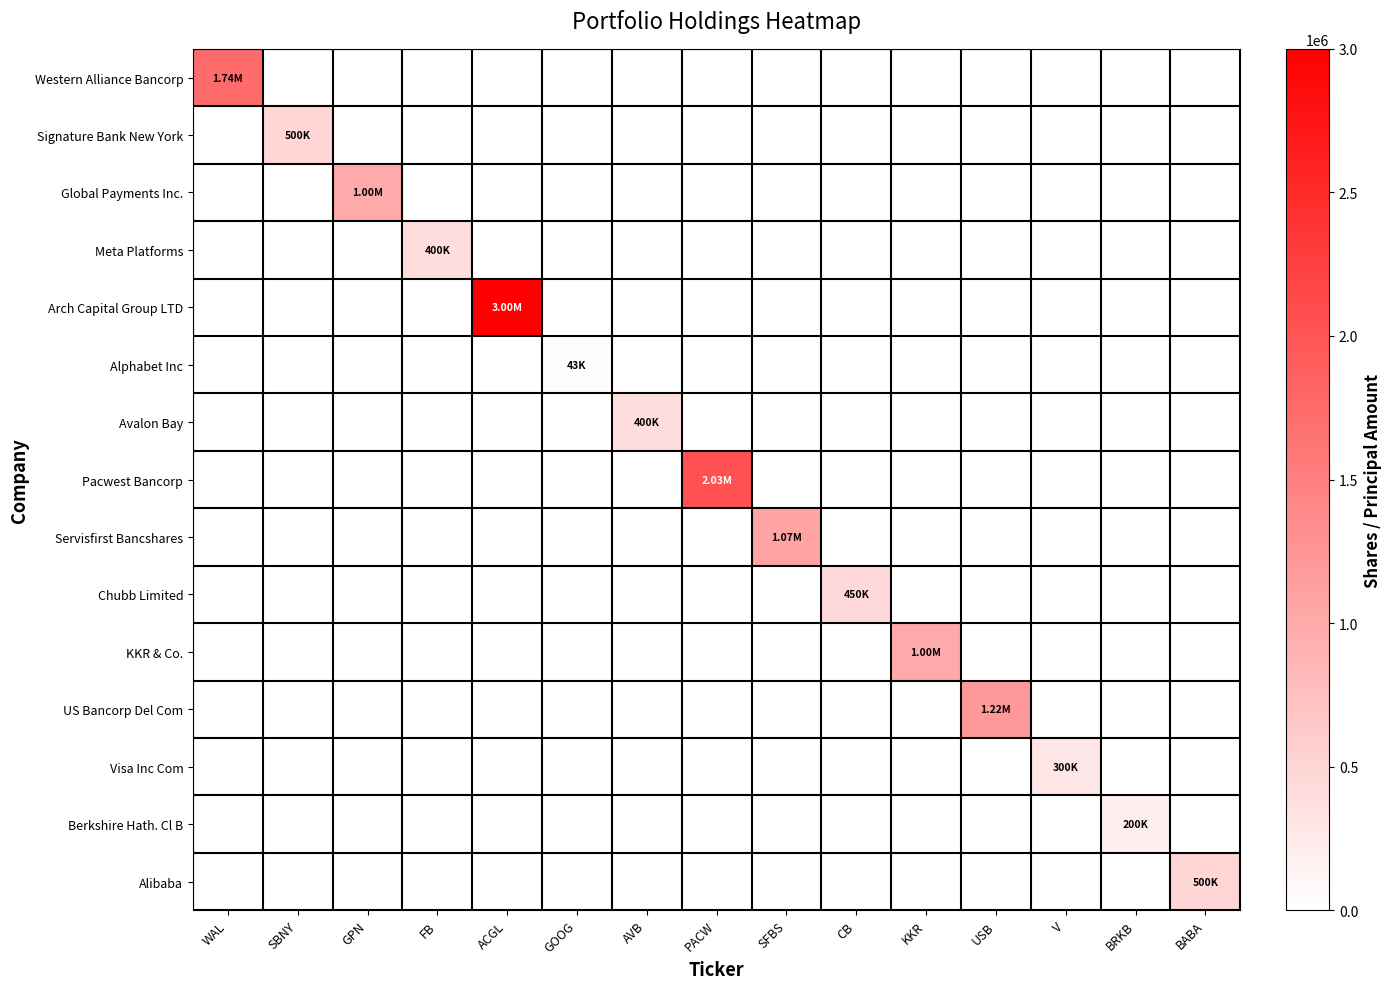

Reading left to right, what are all the values shown in this chart?

Western Alliance Bancorp: WAL=1736035	SBNY=0	GPN=0	FB=0	ACGL=0	GOOG=0	AVB=0	PACW=0	SFBS=0	CB=0	KKR=0	USB=0	V=0	BRKB=0	BABA=0
Signature Bank New York: WAL=0	SBNY=500000	GPN=0	FB=0	ACGL=0	GOOG=0	AVB=0	PACW=0	SFBS=0	CB=0	KKR=0	USB=0	V=0	BRKB=0	BABA=0
Global Payments Inc.: WAL=0	SBNY=0	GPN=1000000	FB=0	ACGL=0	GOOG=0	AVB=0	PACW=0	SFBS=0	CB=0	KKR=0	USB=0	V=0	BRKB=0	BABA=0
Meta Platforms: WAL=0	SBNY=0	GPN=0	FB=400000	ACGL=0	GOOG=0	AVB=0	PACW=0	SFBS=0	CB=0	KKR=0	USB=0	V=0	BRKB=0	BABA=0
Arch Capital Group LTD: WAL=0	SBNY=0	GPN=0	FB=0	ACGL=3000000	GOOG=0	AVB=0	PACW=0	SFBS=0	CB=0	KKR=0	USB=0	V=0	BRKB=0	BABA=0
Alphabet Inc: WAL=0	SBNY=0	GPN=0	FB=0	ACGL=0	GOOG=43000	AVB=0	PACW=0	SFBS=0	CB=0	KKR=0	USB=0	V=0	BRKB=0	BABA=0
Avalon Bay: WAL=0	SBNY=0	GPN=0	FB=0	ACGL=0	GOOG=0	AVB=400000	PACW=0	SFBS=0	CB=0	KKR=0	USB=0	V=0	BRKB=0	BABA=0
Pacwest Bancorp: WAL=0	SBNY=0	GPN=0	FB=0	ACGL=0	GOOG=0	AVB=0	PACW=2030000	SFBS=0	CB=0	KKR=0	USB=0	V=0	BRKB=0	BABA=0
Servisfirst Bancshares: WAL=0	SBNY=0	GPN=0	FB=0	ACGL=0	GOOG=0	AVB=0	PACW=0	SFBS=1071682	CB=0	KKR=0	USB=0	V=0	BRKB=0	BABA=0
Chubb Limited: WAL=0	SBNY=0	GPN=0	FB=0	ACGL=0	GOOG=0	AVB=0	PACW=0	SFBS=0	CB=450000	KKR=0	USB=0	V=0	BRKB=0	BABA=0
KKR & Co.: WAL=0	SBNY=0	GPN=0	FB=0	ACGL=0	GOOG=0	AVB=0	PACW=0	SFBS=0	CB=0	KKR=1000000	USB=0	V=0	BRKB=0	BABA=0
US Bancorp Del Com: WAL=0	SBNY=0	GPN=0	FB=0	ACGL=0	GOOG=0	AVB=0	PACW=0	SFBS=0	CB=0	KKR=0	USB=1217174	V=0	BRKB=0	BABA=0
Visa Inc Com: WAL=0	SBNY=0	GPN=0	FB=0	ACGL=0	GOOG=0	AVB=0	PACW=0	SFBS=0	CB=0	KKR=0	USB=0	V=300000	BRKB=0	BABA=0
Berkshire Hath. Cl B: WAL=0	SBNY=0	GPN=0	FB=0	ACGL=0	GOOG=0	AVB=0	PACW=0	SFBS=0	CB=0	KKR=0	USB=0	V=0	BRKB=200000	BABA=0
Alibaba: WAL=0	SBNY=0	GPN=0	FB=0	ACGL=0	GOOG=0	AVB=0	PACW=0	SFBS=0	CB=0	KKR=0	USB=0	V=0	BRKB=0	BABA=500000